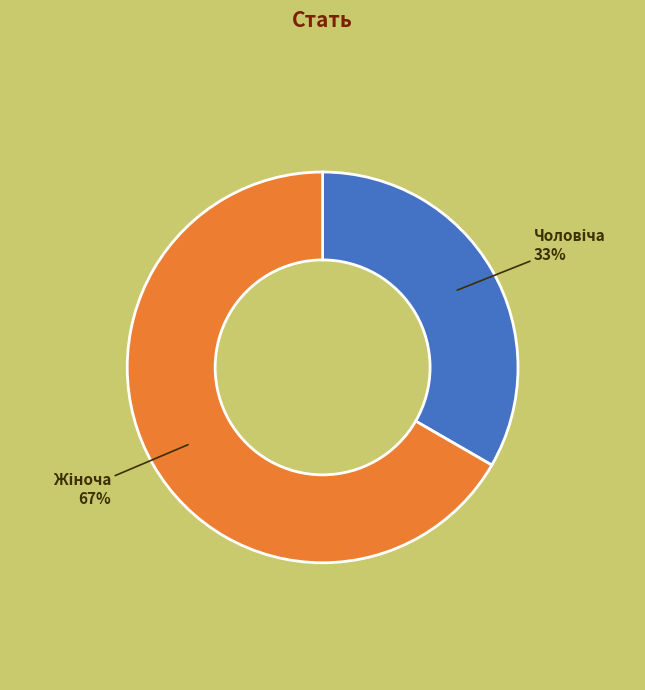

Is there any slice that represents more than half of the pie?

Yes